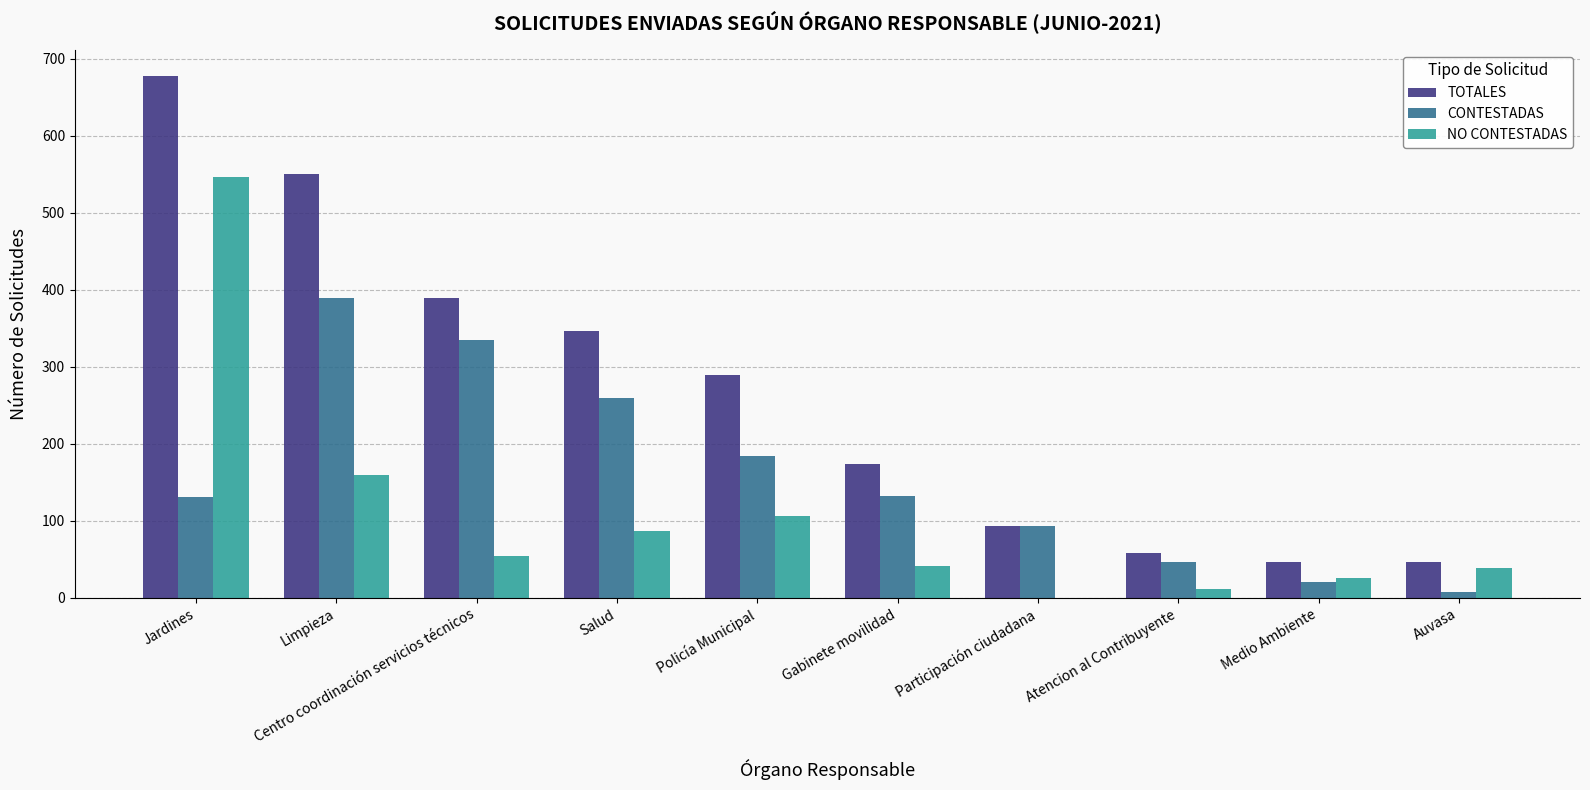

Is it true that TOTALES equals 94 at Participación ciudadana?

True